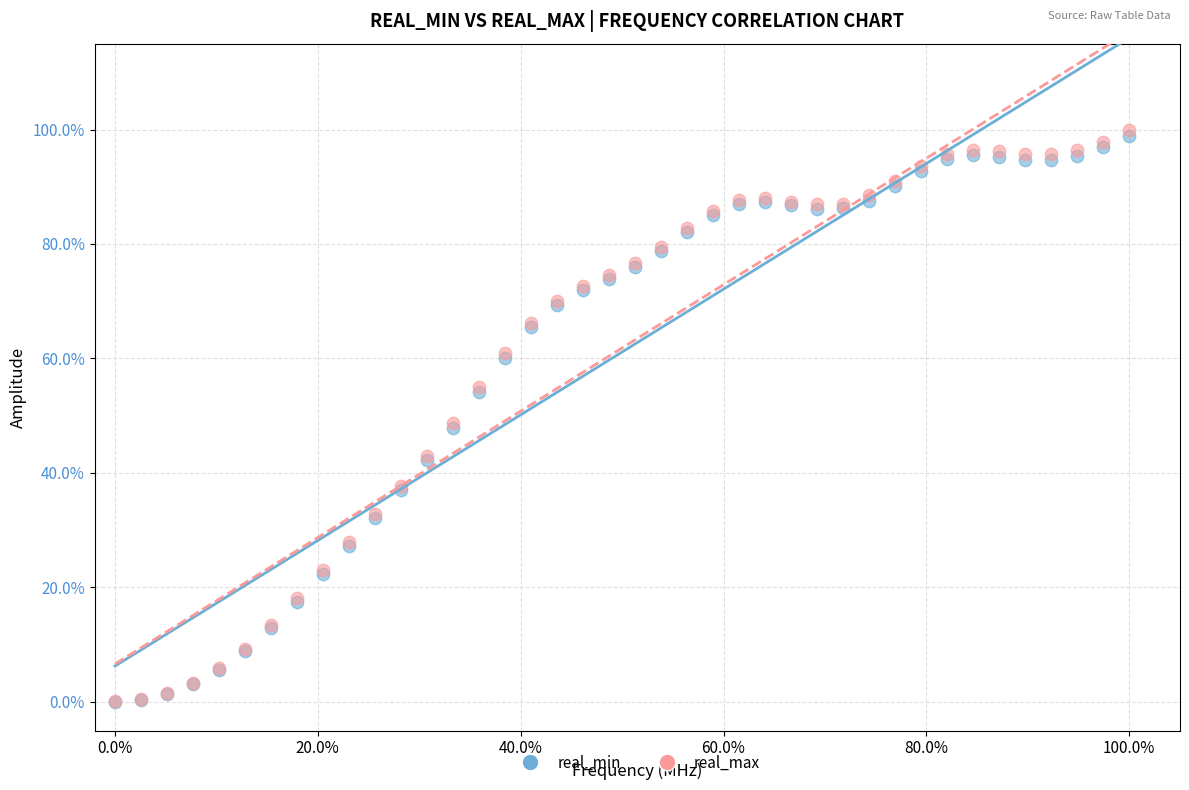

What are all the series names shown in the legend?

real_min, real_max